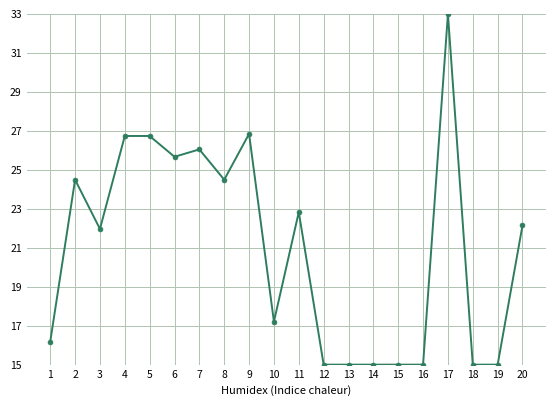

The value at 18 is 15.0. True or false?

True